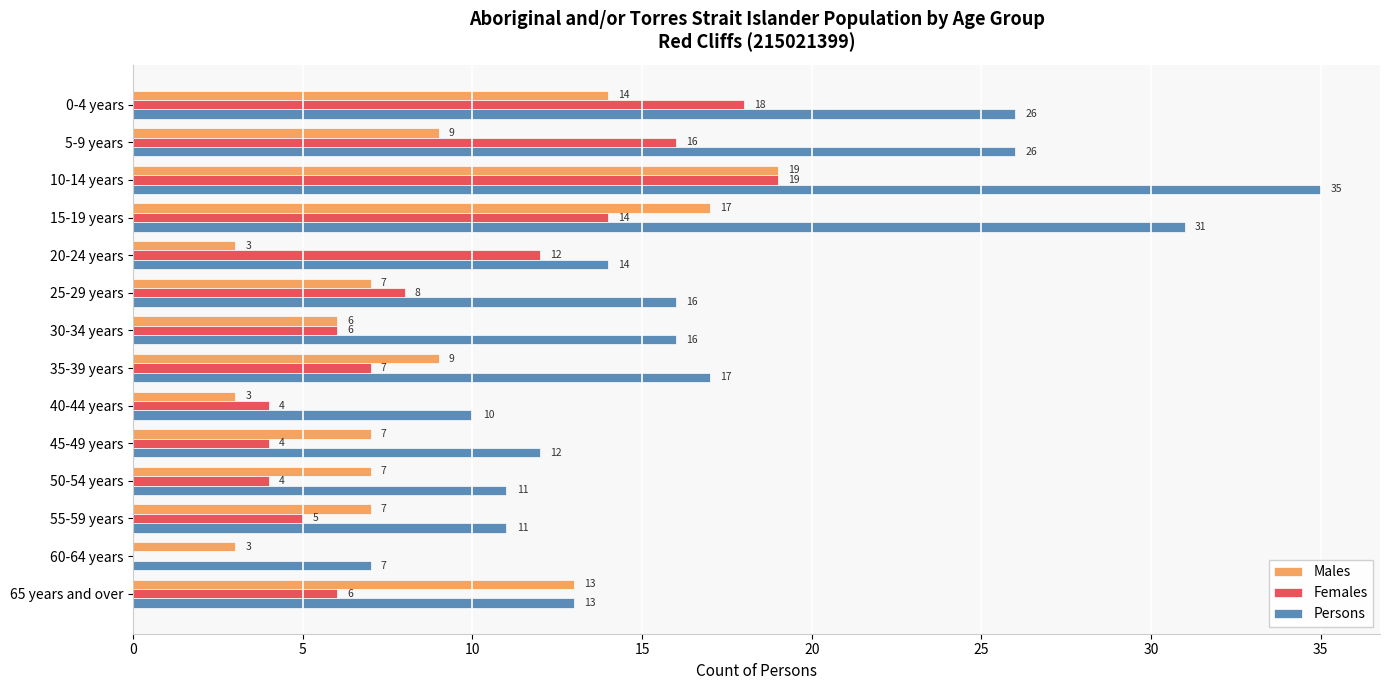

True or false: Females has a value of 2 at 35-39 years.

False